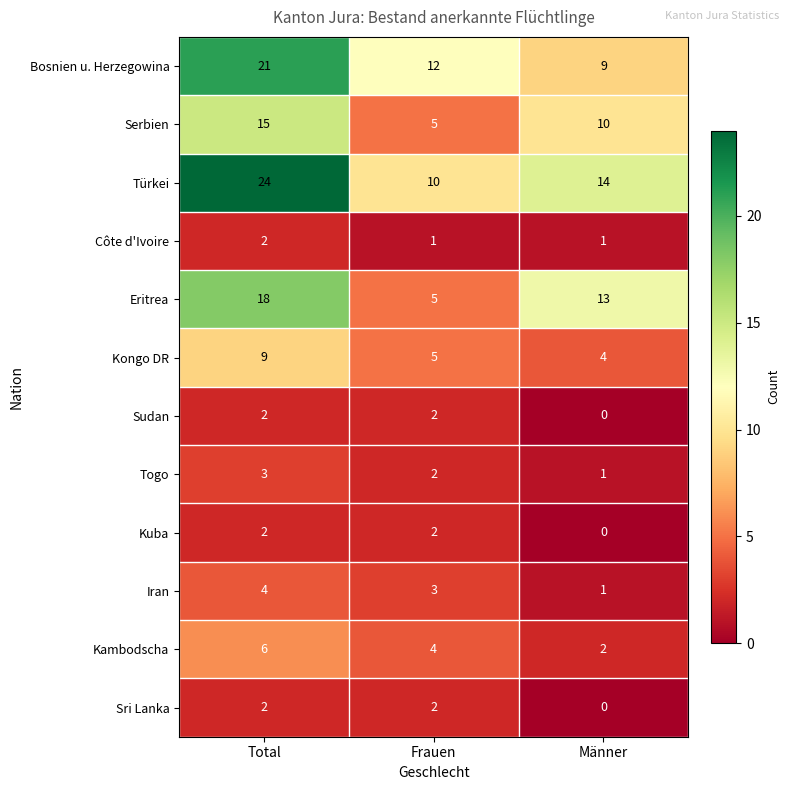

Rank the categories by Kambodscha value from lowest to highest.

Männer, Frauen, Total